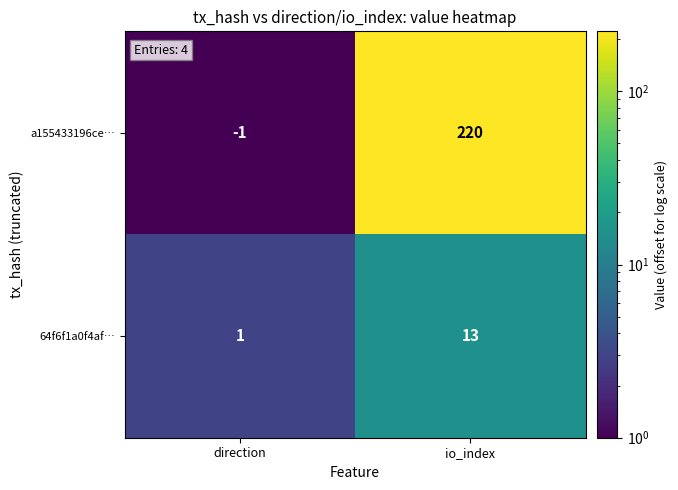

Which series has the largest total across all categories?

a155433196ce…